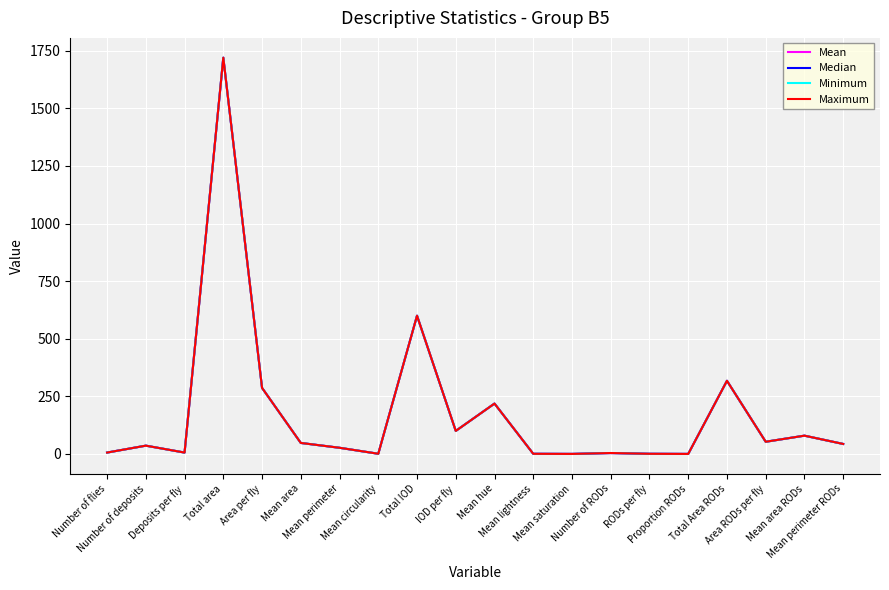

Which series has the largest total across all categories?

Mean